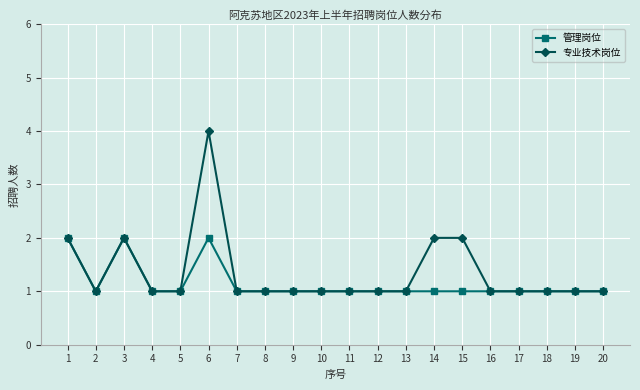

List the series in order of their overall mean, lowest first.

管理岗位, 专业技术岗位